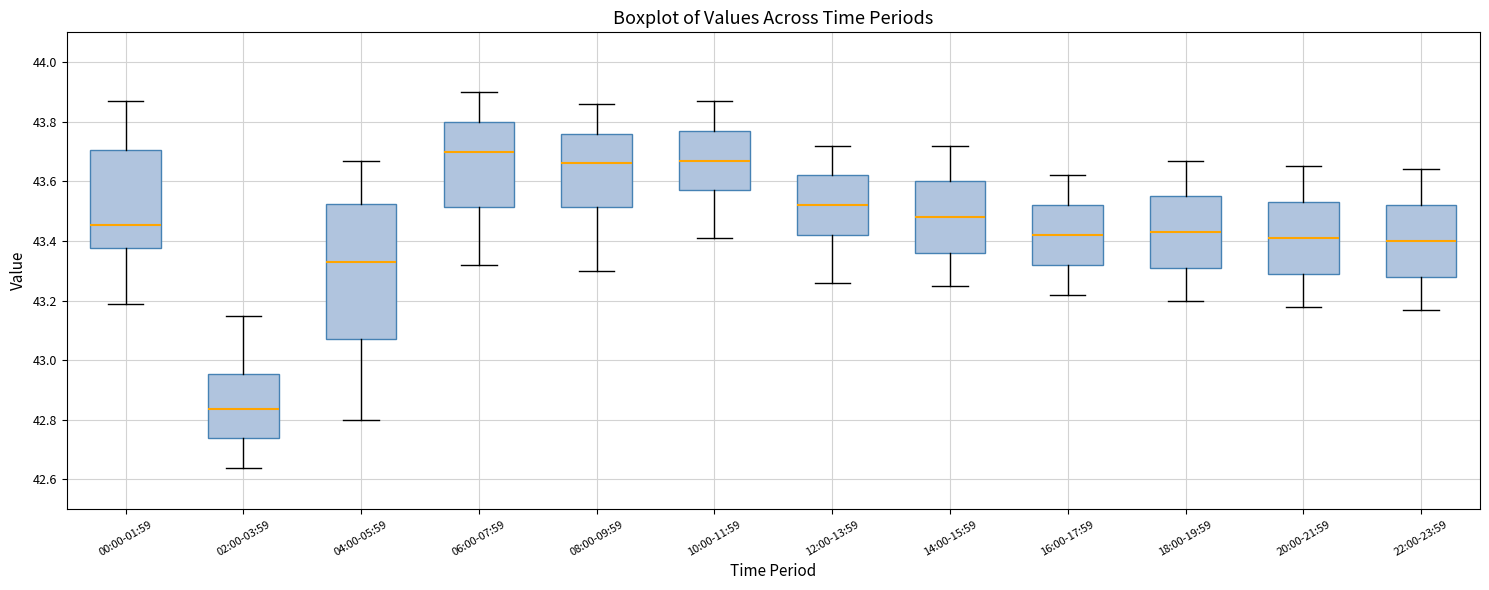

Reading left to right, read every box against the y-axis: the position of its median line, the range the box covers, and the ends of its whiskers. The values are not printed on the chart, so give them approximately, as read against the axis.

00:00-01:59: median 43.46, box 43.38 to 43.70, whiskers 43.20 to 43.88
02:00-03:59: median 42.84, box 42.74 to 42.96, whiskers 42.64 to 43.16
04:00-05:59: median 43.34, box 43.08 to 43.52, whiskers 42.80 to 43.68
06:00-07:59: median 43.70, box 43.52 to 43.80, whiskers 43.32 to 43.90
08:00-09:59: median 43.66, box 43.52 to 43.76, whiskers 43.30 to 43.86
10:00-11:59: median 43.68, box 43.58 to 43.78, whiskers 43.42 to 43.88
12:00-13:59: median 43.52, box 43.42 to 43.62, whiskers 43.26 to 43.72
14:00-15:59: median 43.48, box 43.36 to 43.60, whiskers 43.26 to 43.72
16:00-17:59: median 43.42, box 43.32 to 43.52, whiskers 43.22 to 43.62
18:00-19:59: median 43.44, box 43.32 to 43.56, whiskers 43.20 to 43.68
20:00-21:59: median 43.42, box 43.30 to 43.54, whiskers 43.18 to 43.66
22:00-23:59: median 43.40, box 43.28 to 43.52, whiskers 43.18 to 43.64